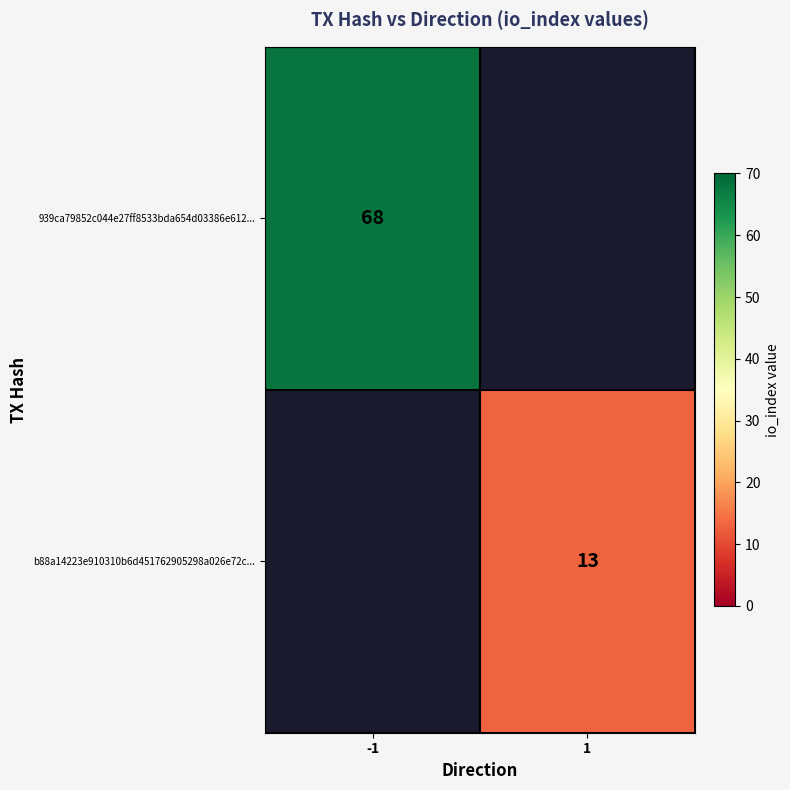

True or false: 939ca79852c044e27ff8533bda654d03386e612... has a value of 68 at -1.

True